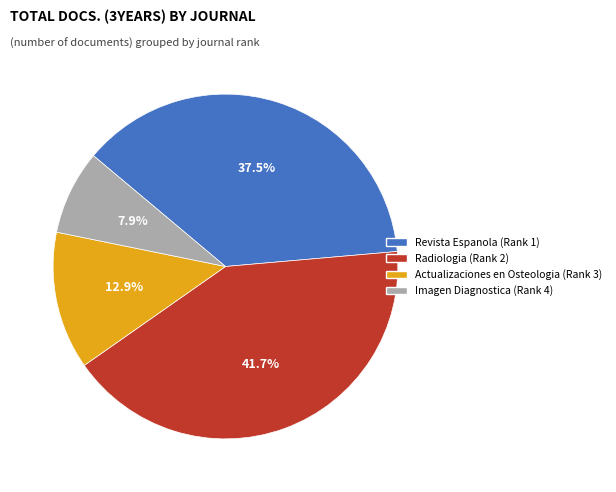

Count the number of slices in the pie.

4